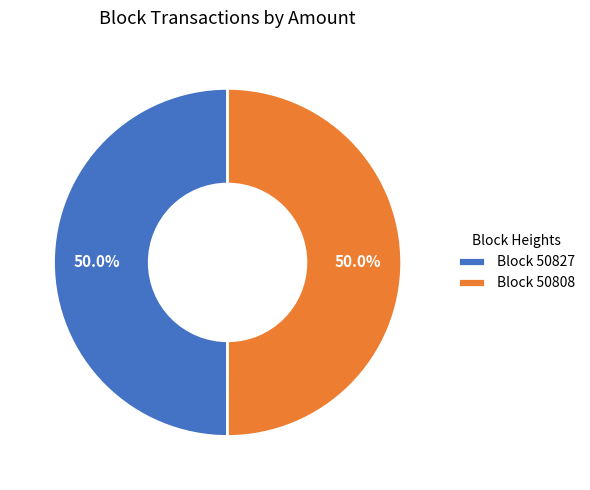

What percentage do Block 50808 and Block 50827 together represent?

100.0%